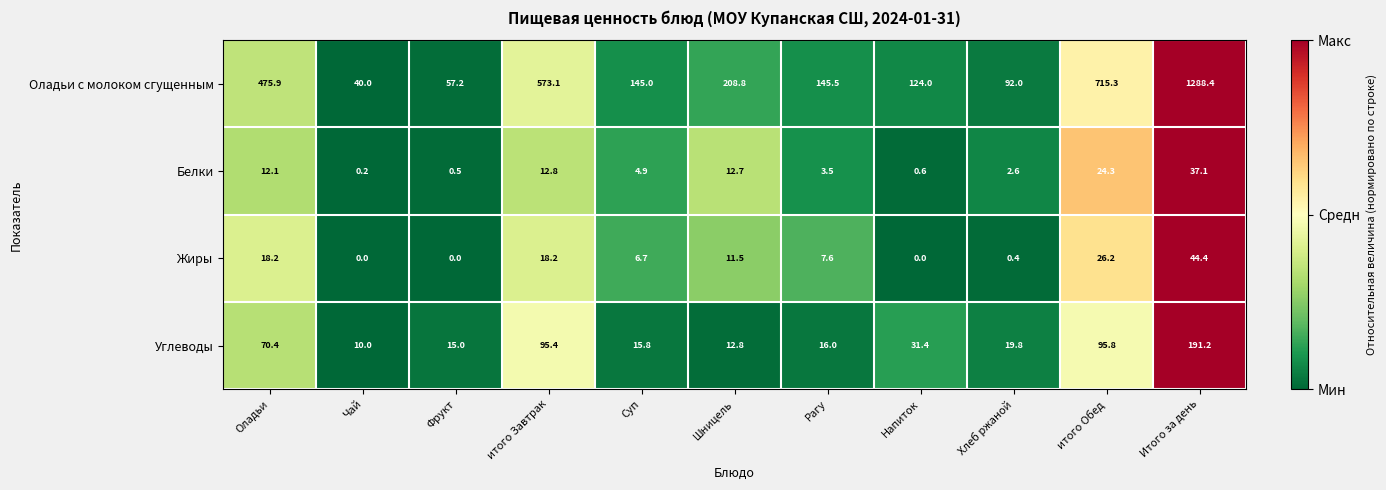

What is the sum of all Углеводы values?

573.6